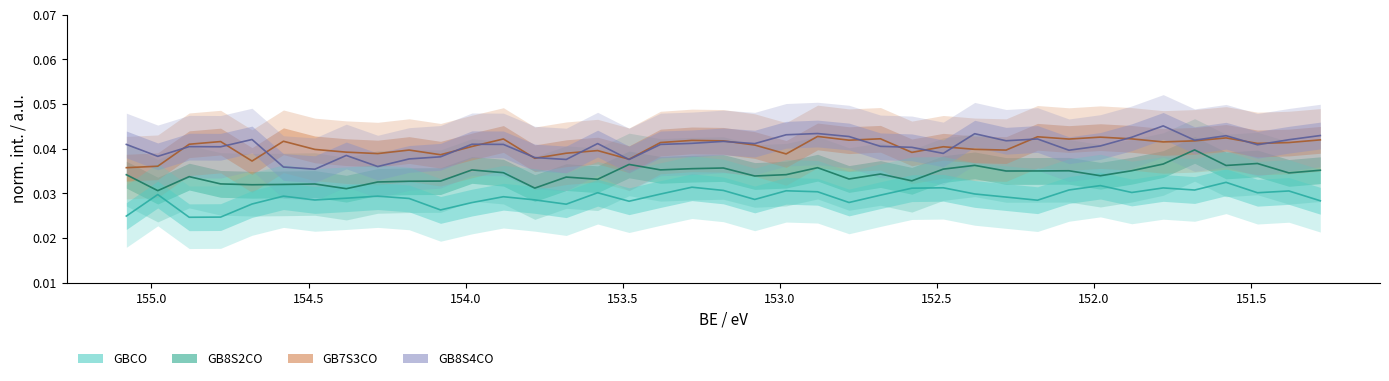

Which series has the largest total across all categories?

GB8S4CO